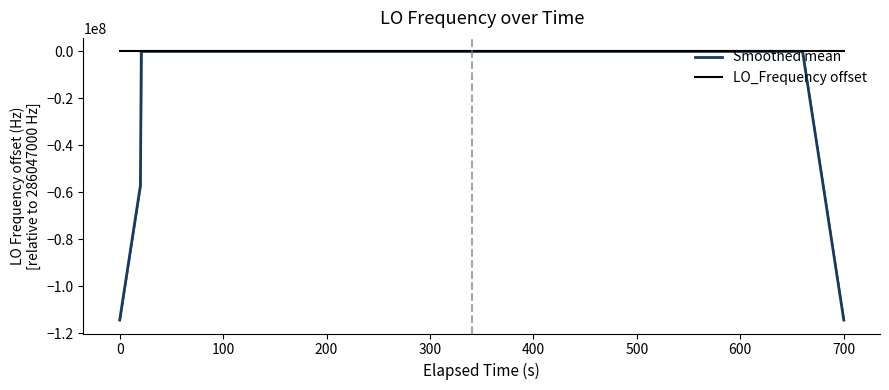

What is the lowest value of the Smoothed mean series?

-114418800.5